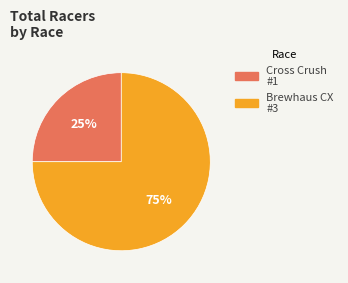

To the nearest percent, what is the difference between the largest and smallest slice percentages?

50%